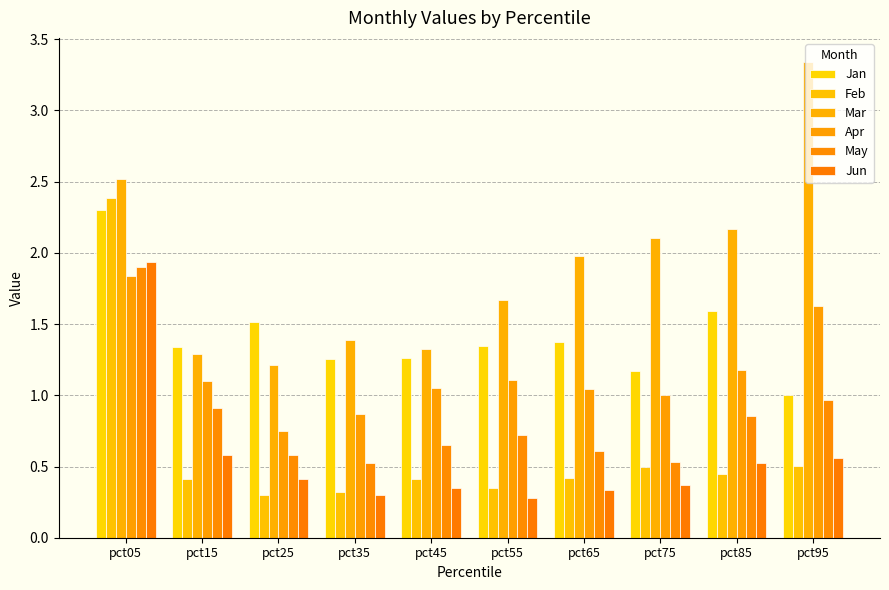

Reading right to left, what are all the values shown in this chart?

Jan: pct95=1.0	pct85=1.6	pct75=1.2	pct65=1.4	pct55=1.3	pct45=1.3	pct35=1.3	pct25=1.5	pct15=1.3	pct05=2.3
Feb: pct95=0.5	pct85=0.4	pct75=0.5	pct65=0.4	pct55=0.3	pct45=0.4	pct35=0.3	pct25=0.3	pct15=0.4	pct05=2.4
Mar: pct95=3.3	pct85=2.2	pct75=2.1	pct65=2.0	pct55=1.7	pct45=1.3	pct35=1.4	pct25=1.2	pct15=1.3	pct05=2.5
Apr: pct95=1.6	pct85=1.2	pct75=1.0	pct65=1.0	pct55=1.1	pct45=1.1	pct35=0.9	pct25=0.7	pct15=1.1	pct05=1.8
May: pct95=1.0	pct85=0.9	pct75=0.5	pct65=0.6	pct55=0.7	pct45=0.7	pct35=0.5	pct25=0.6	pct15=0.9	pct05=1.9
Jun: pct95=0.6	pct85=0.5	pct75=0.4	pct65=0.3	pct55=0.3	pct45=0.4	pct35=0.3	pct25=0.4	pct15=0.6	pct05=1.9